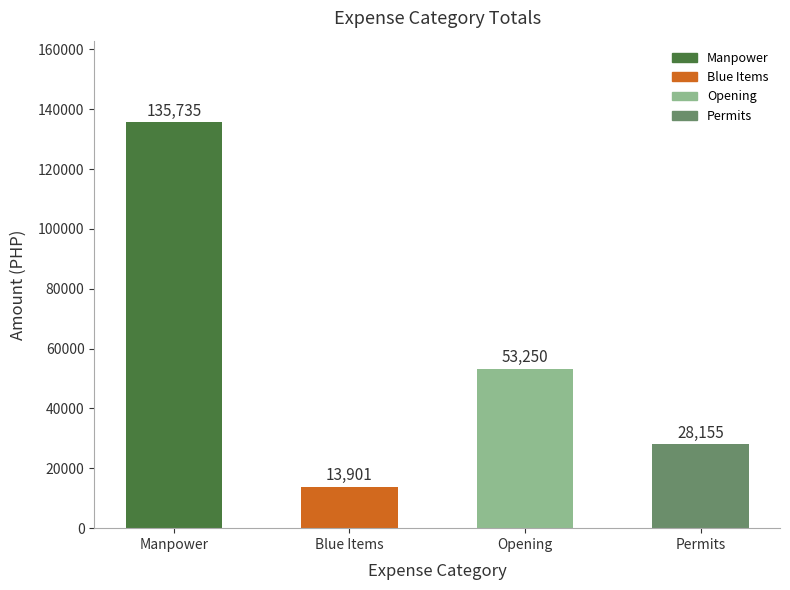

What is the label of the 1st bar from the left?

Manpower